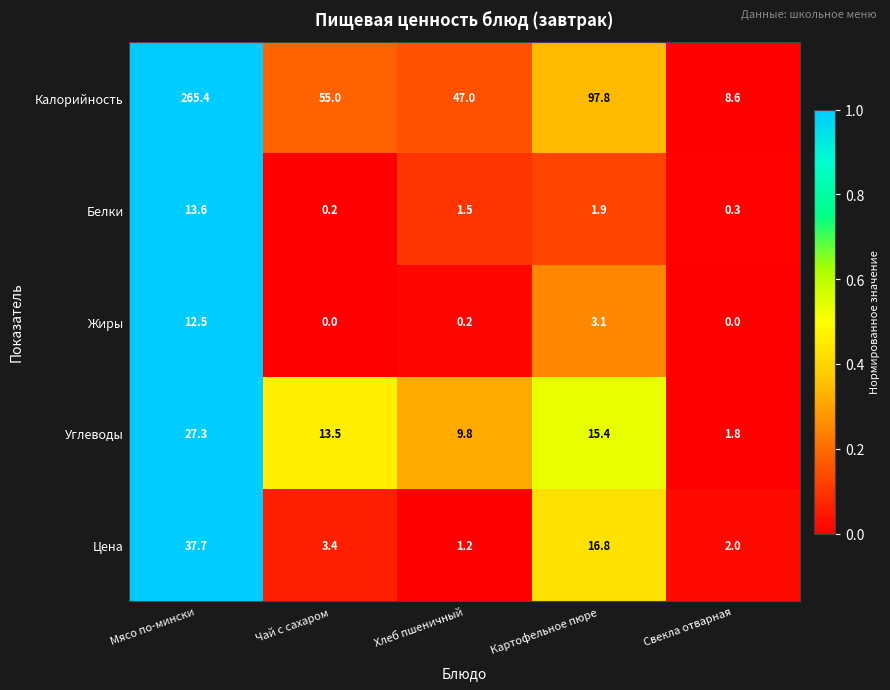

What is the sum of all Жиры values?

15.8